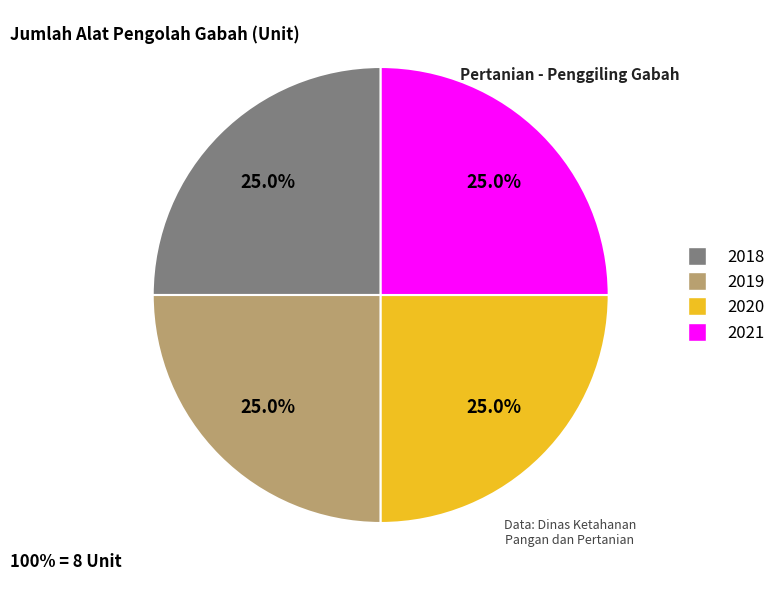

Is there any slice that represents more than half of the pie?

No